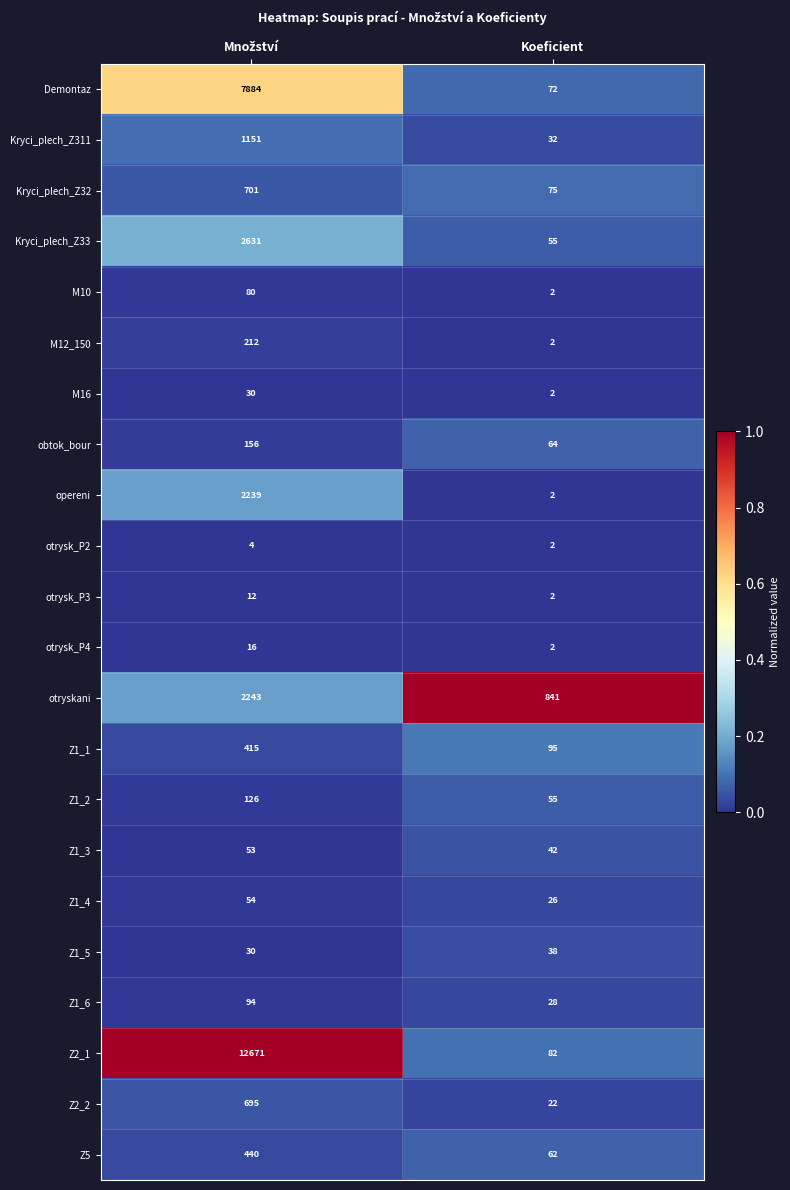

How many series are shown in this chart?

22